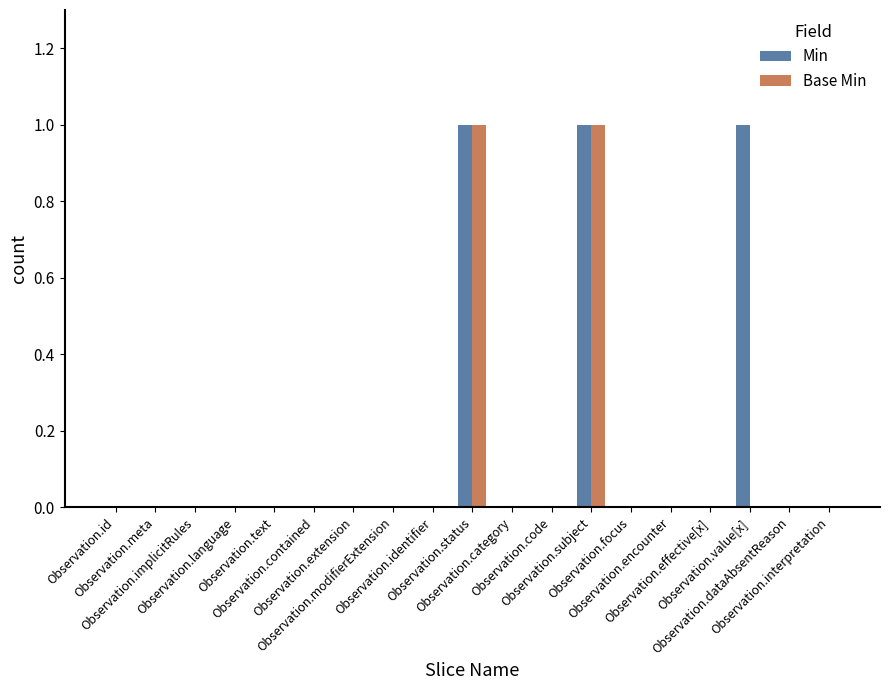

List the series in order of their peak value, highest first.

Min, Base Min